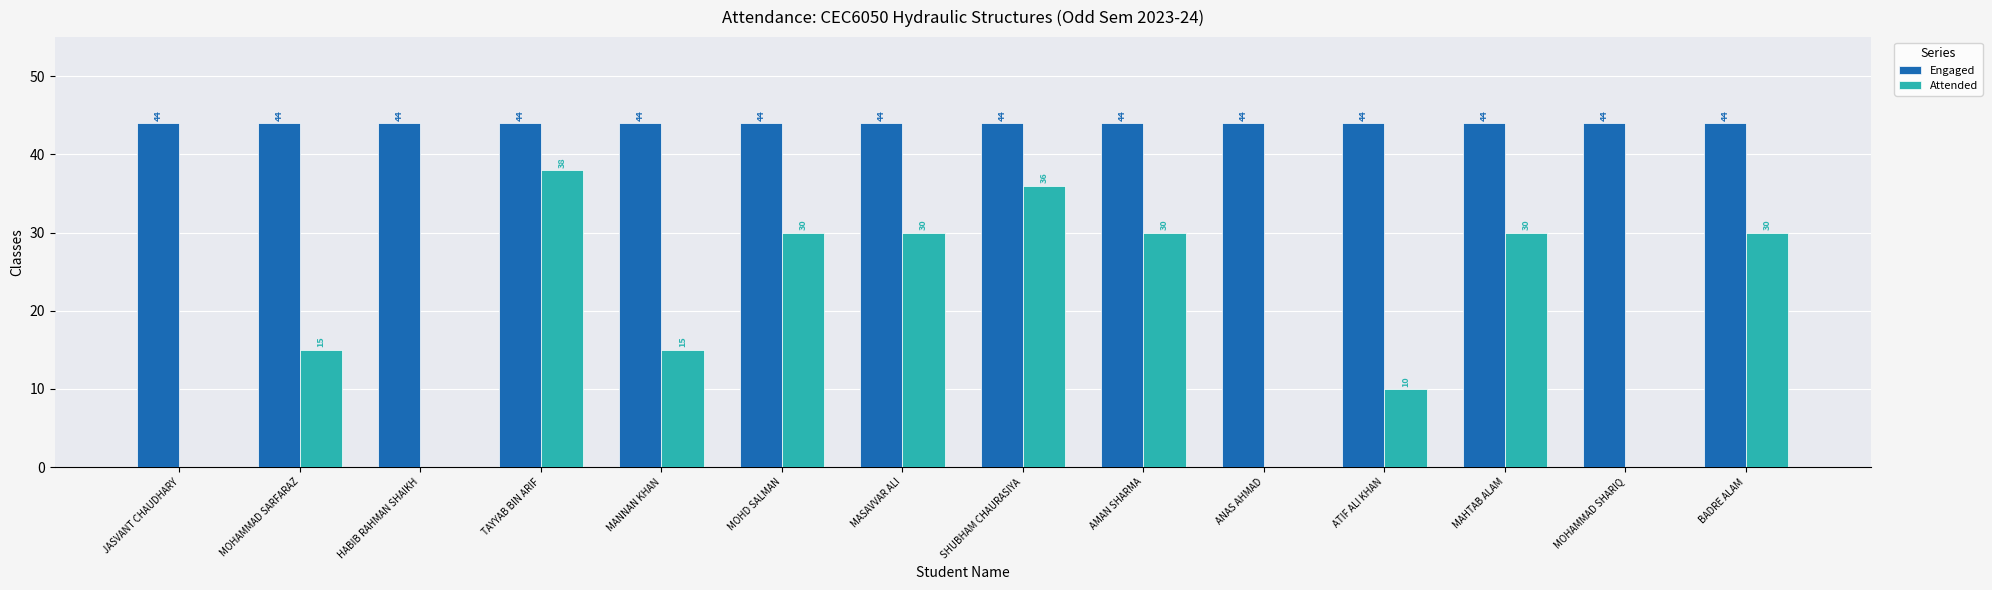

Which series has the widest spread of values?

Attended